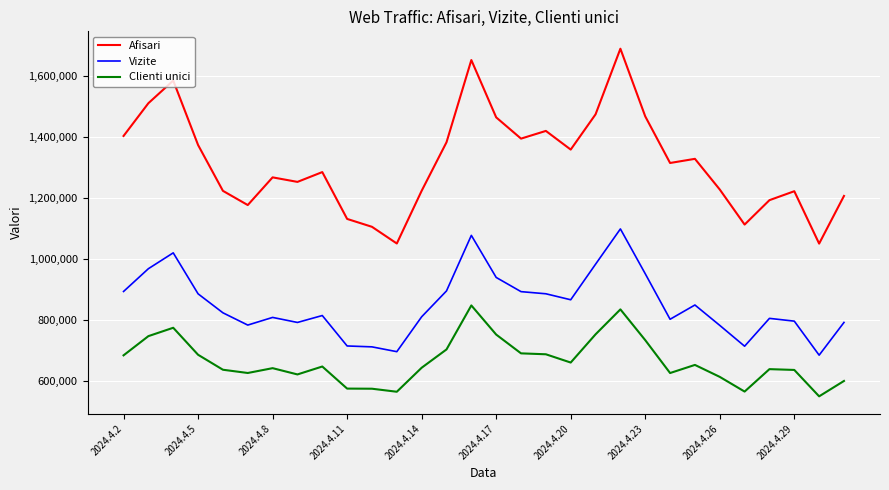

Rank the series by their maximum value, from highest to lowest.

Afisari, Vizite, Clienti unici